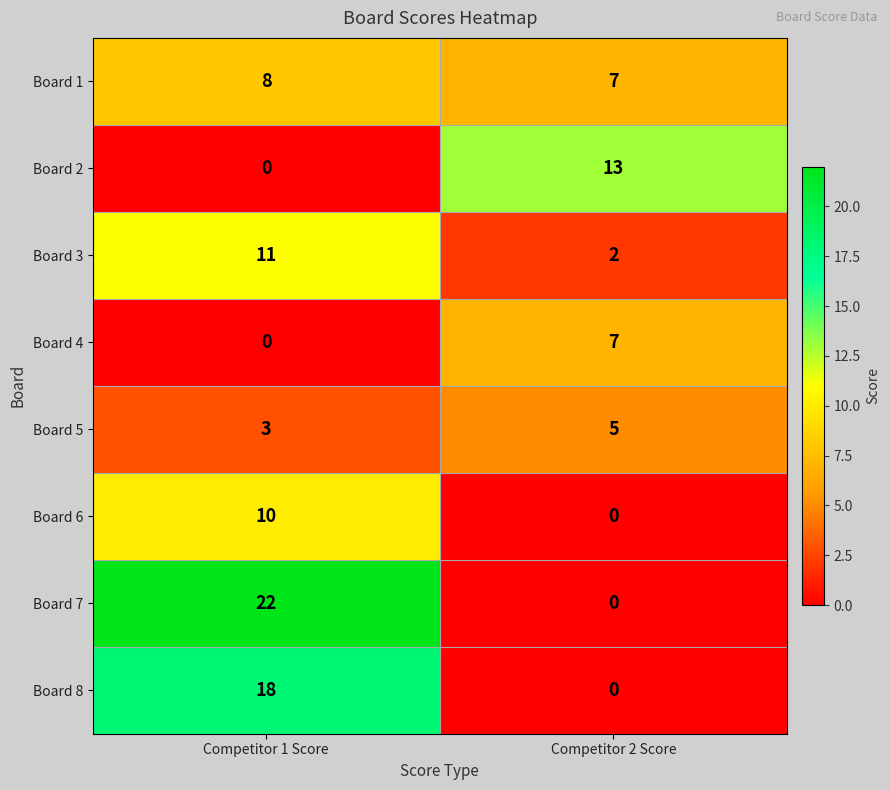

At how many categories does at least one series exceed 16?

1